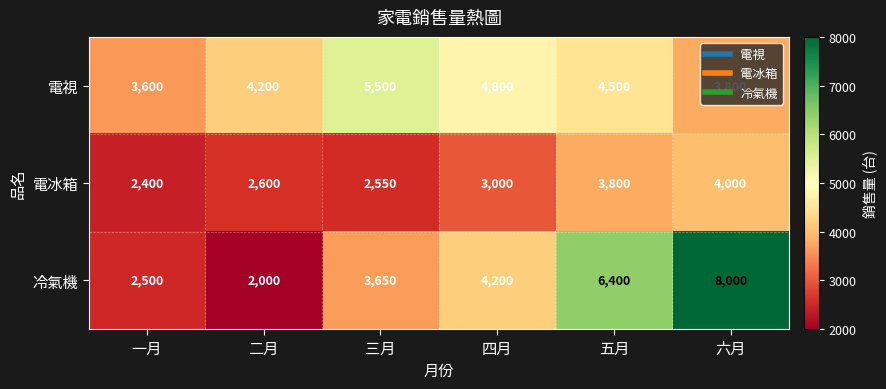

How many series are shown in this chart?

3